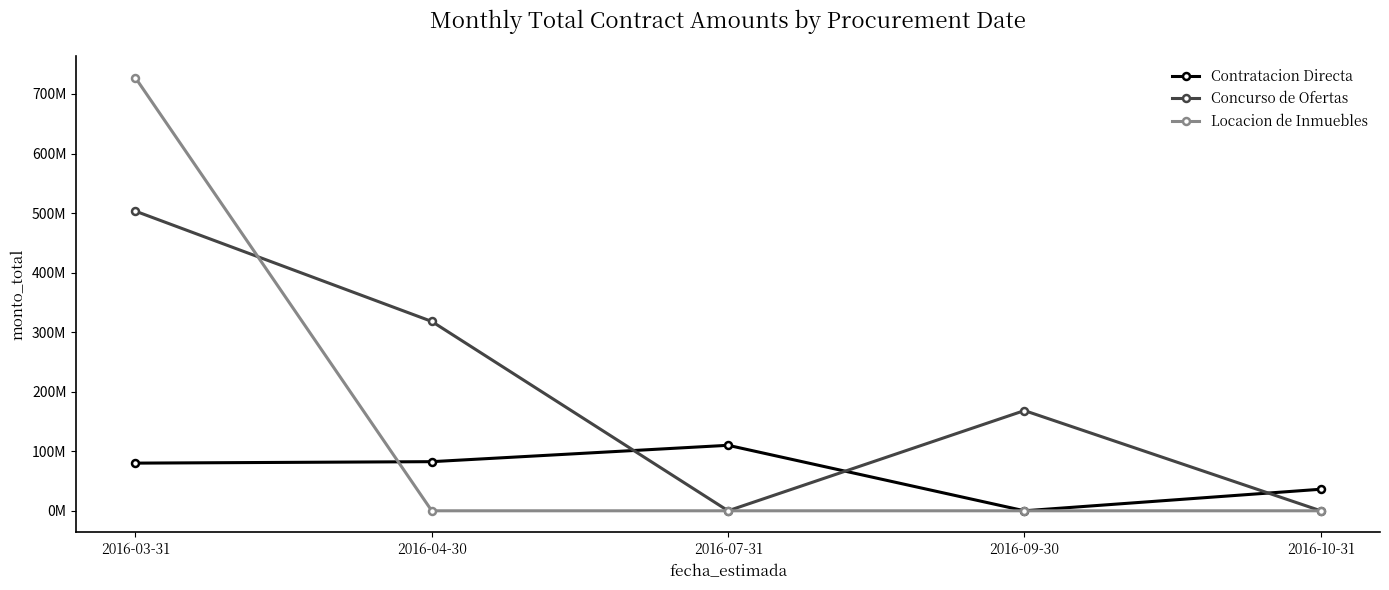

True or false: Contratacion Directa has more than 1 interior local peaks.

False